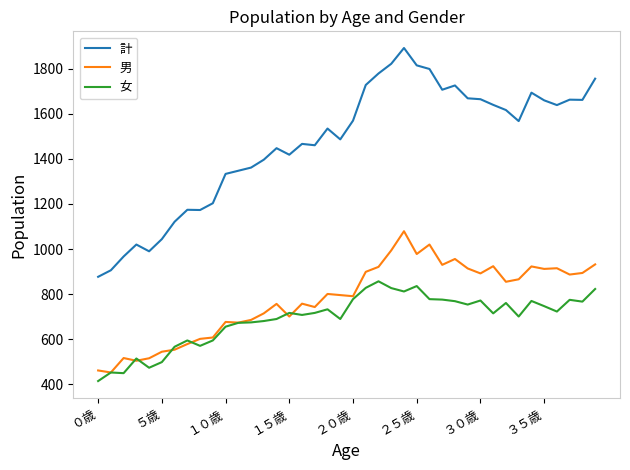

List the series in order of their peak value, highest first.

計, 男, 女